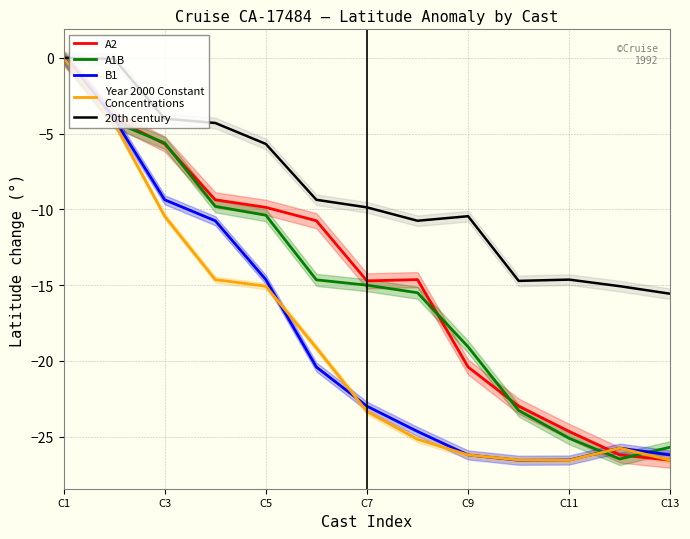

What is the sum of all 20th century values?

-114.5